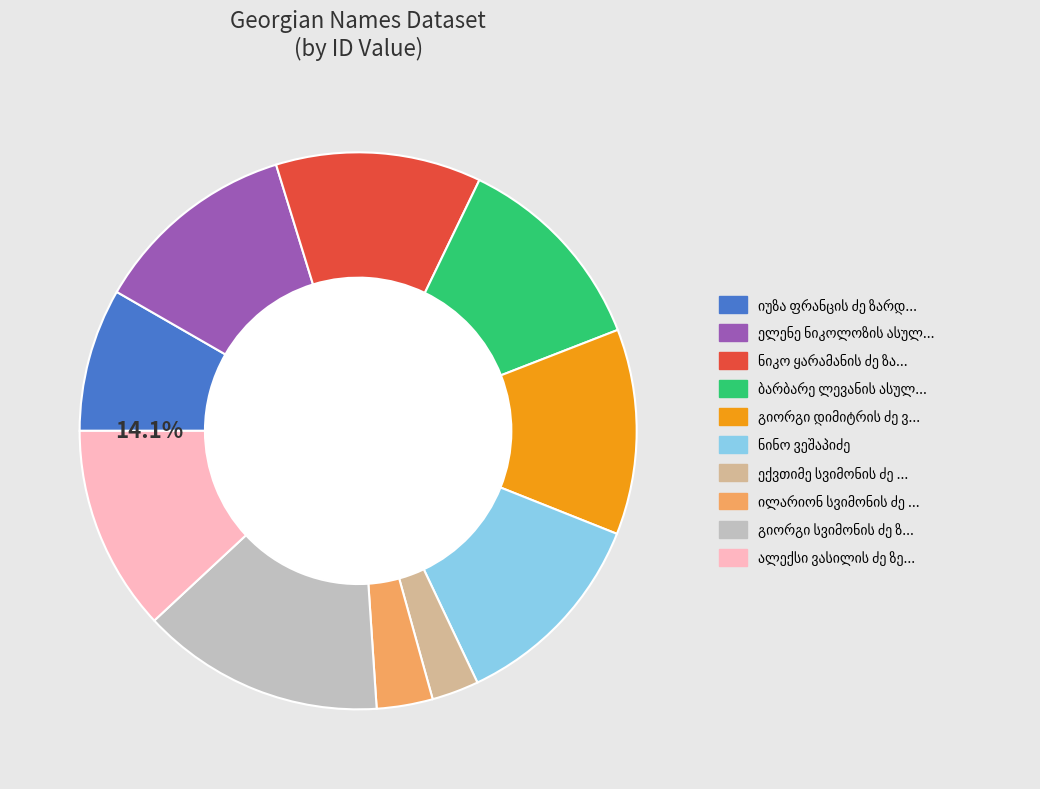

True or false: გიორგი სვიმონის ძე ზუკაკიშვილი accounts for 14% of the total.

True